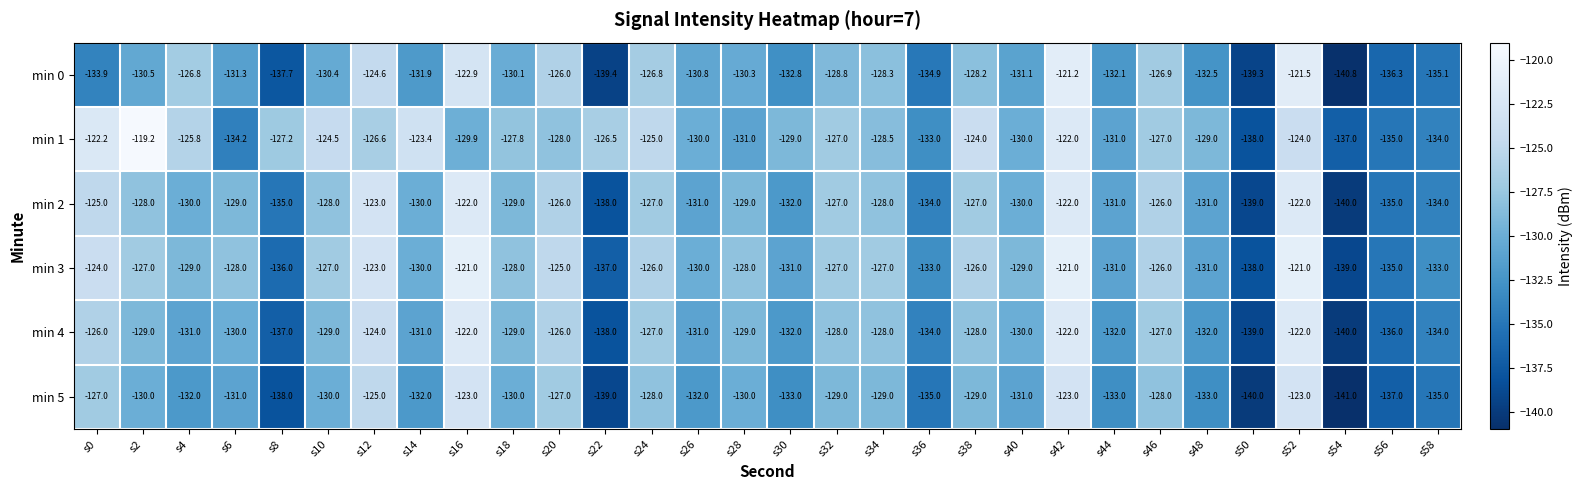

What is the difference between the min 1 values at s16 and s56?

5.1